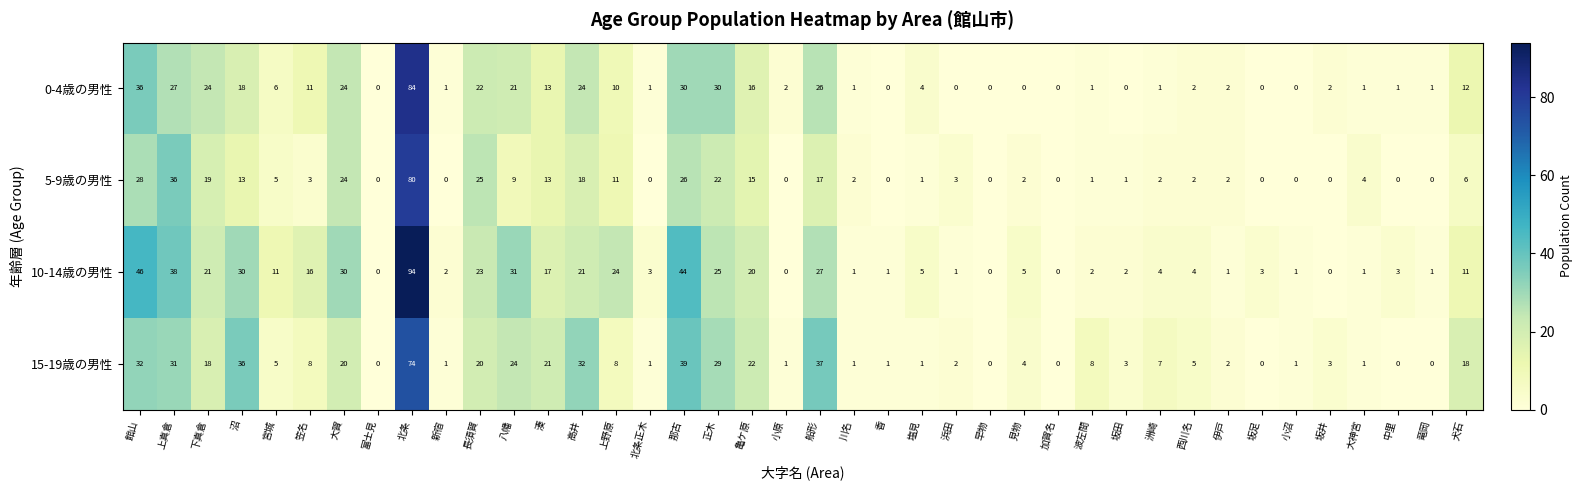

How many series are shown in this chart?

4